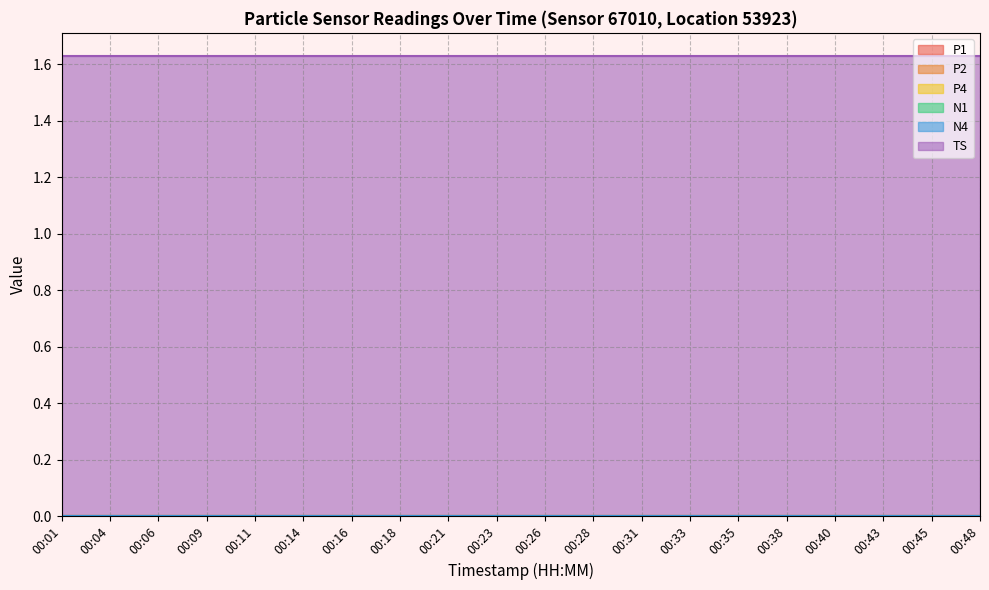

Reading left to right, what are all the values shown in this chart?

P1: 0.0	0.0	0.0	0.0	0.0	0.0	0.0	0.0	0.0	0.0	0.0	0.0	0.0	0.0	0.0	0.0	0.0	0.0	0.0	0.0
P2: 0.0	0.0	0.0	0.0	0.0	0.0	0.0	0.0	0.0	0.0	0.0	0.0	0.0	0.0	0.0	0.0	0.0	0.0	0.0	0.0
P4: 0.0	0.0	0.0	0.0	0.0	0.0	0.0	0.0	0.0	0.0	0.0	0.0	0.0	0.0	0.0	0.0	0.0	0.0	0.0	0.0
N1: 0.0	0.0	0.0	0.0	0.0	0.0	0.0	0.0	0.0	0.0	0.0	0.0	0.0	0.0	0.0	0.0	0.0	0.0	0.0	0.0
N4: 0.0	0.0	0.0	0.0	0.0	0.0	0.0	0.0	0.0	0.0	0.0	0.0	0.0	0.0	0.0	0.0	0.0	0.0	0.0	0.0
TS: 1.6	1.6	1.6	1.6	1.6	1.6	1.6	1.6	1.6	1.6	1.6	1.6	1.6	1.6	1.6	1.6	1.6	1.6	1.6	1.6